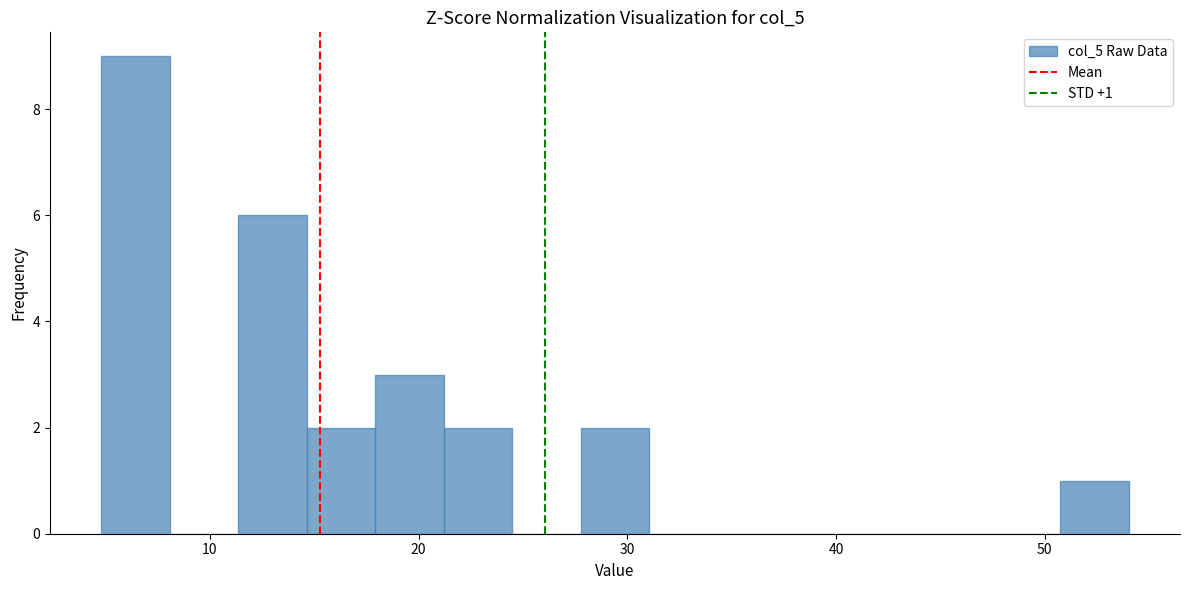

Around what value on the x-axis is the tallest bar? Give the approximate position of its centre, as read against the axis.

6